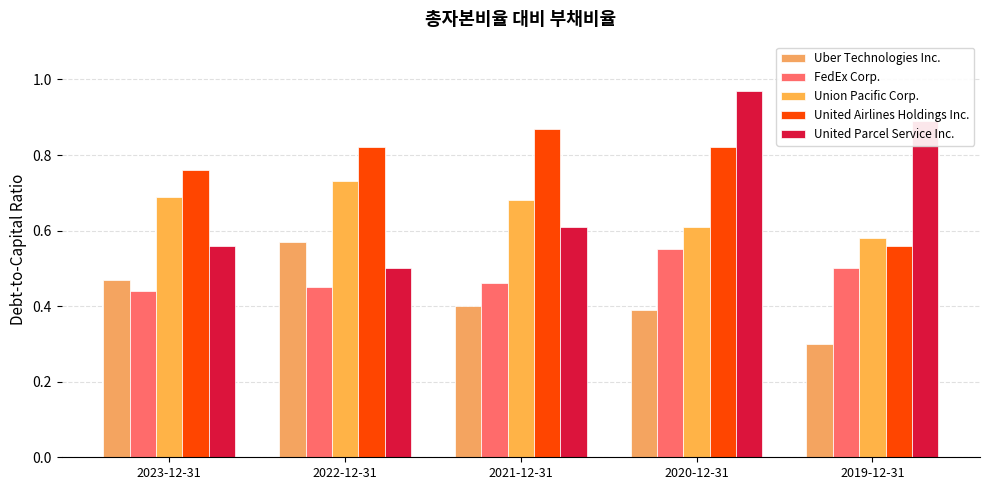

What is the sum of all United Parcel Service Inc. values?

3.5